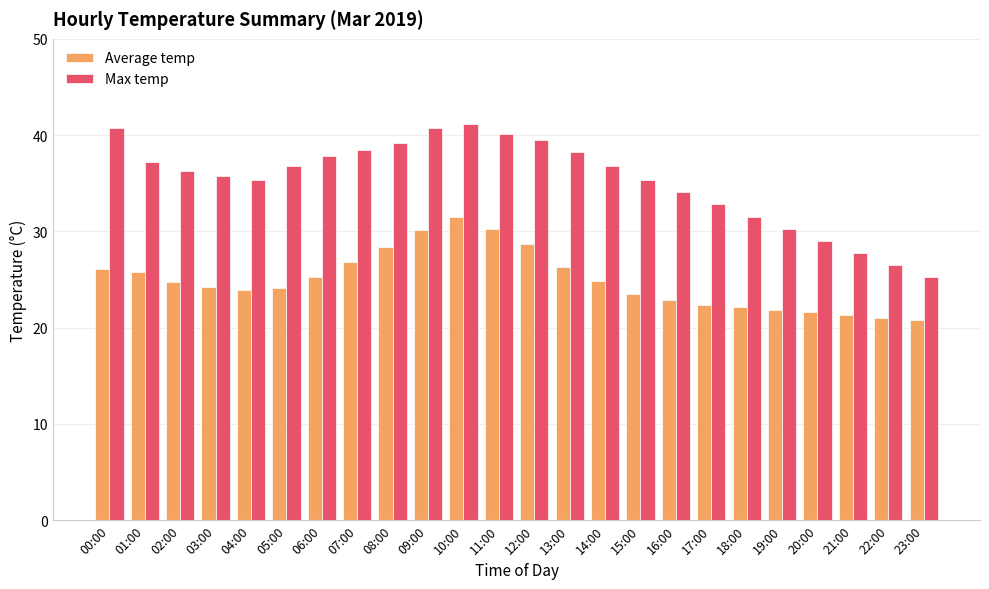

What is the sum of the Average temp values at 03:00 and 00:00?

50.3